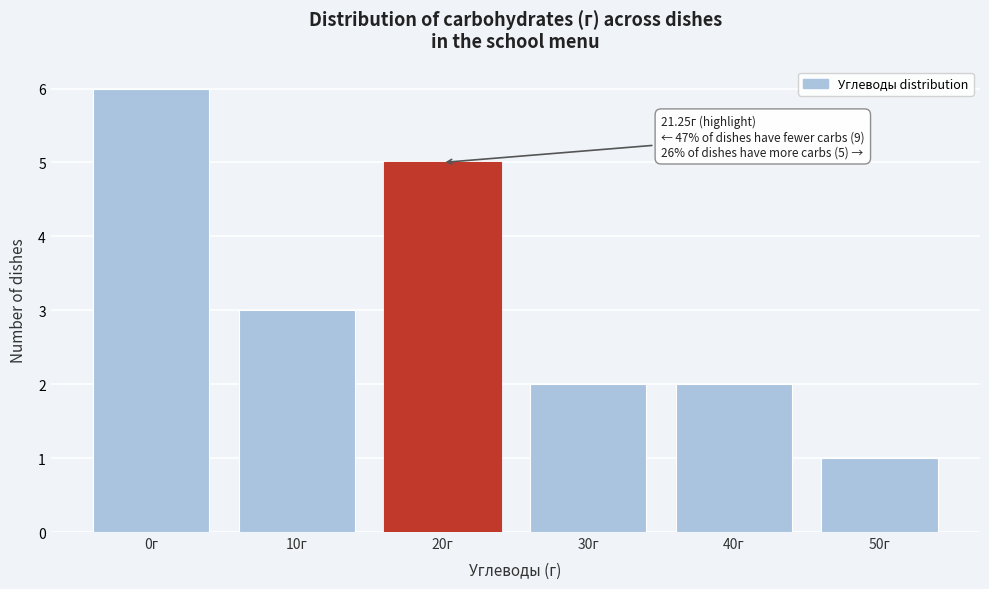

Reading left to right, what are all the values shown in this chart?

0г=6	10г=3	20г=5	30г=2	40г=2	50г=1